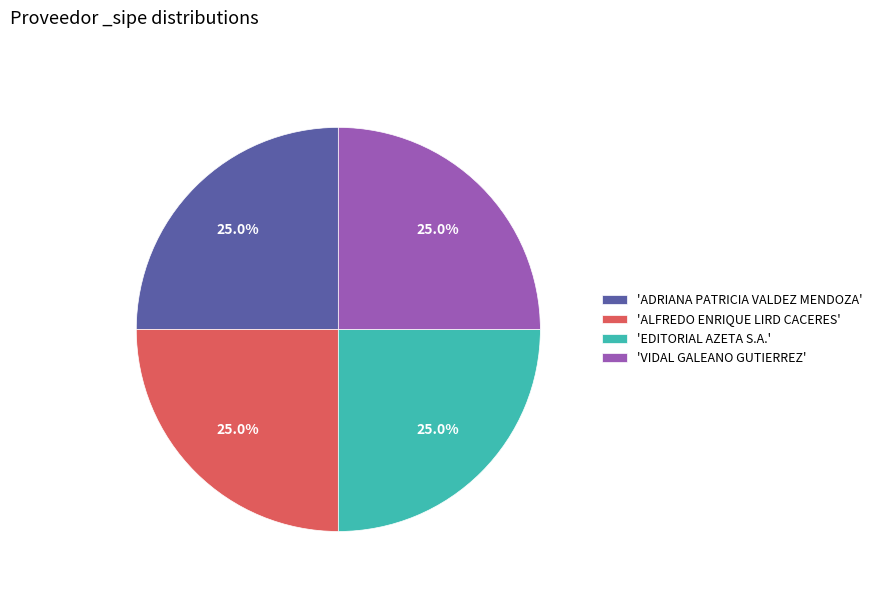

Combined, what portion of the pie is 'ALFREDO ENRIQUE LIRD CACERES' and 'VIDAL GALEANO GUTIERREZ'?

50.0%